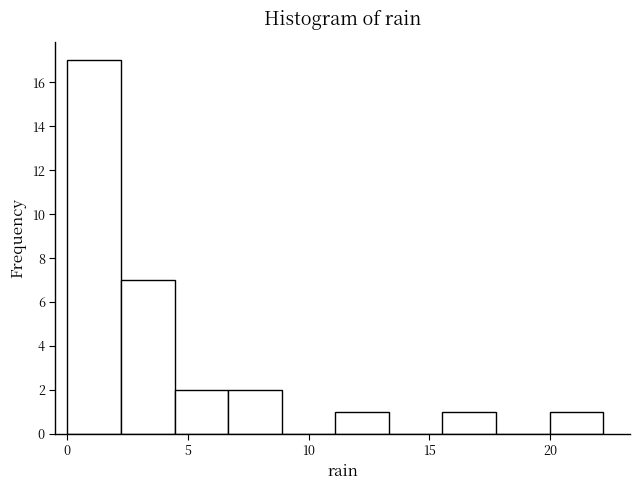

Over which range of the x-axis is the bar tallest?

0.0 to 2.0